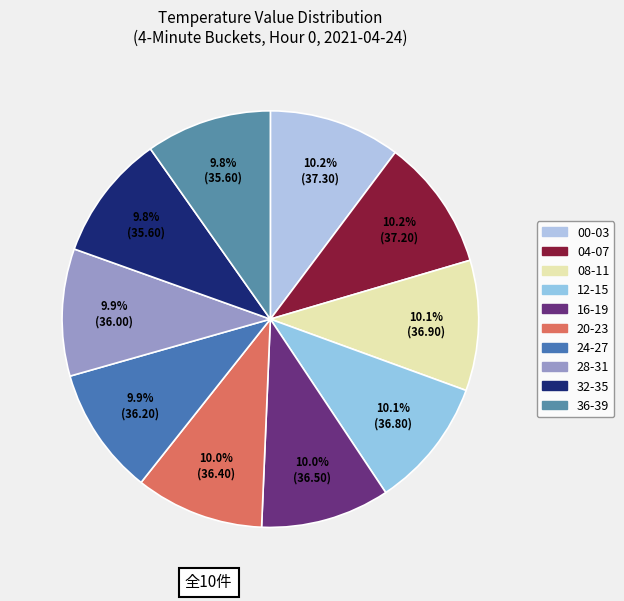

To the nearest percent, what is the average slice percentage?

10%